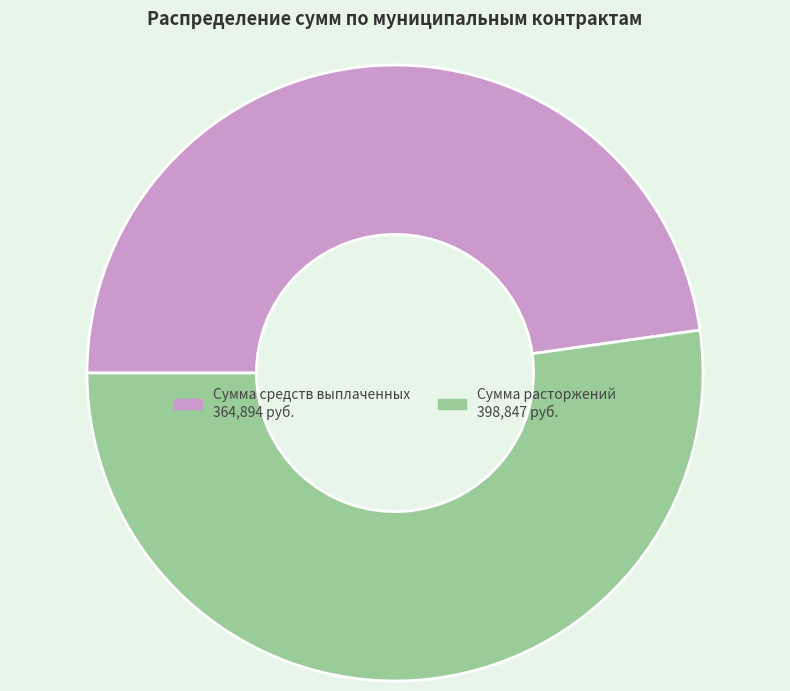

Is there a majority slice in this chart?

Yes